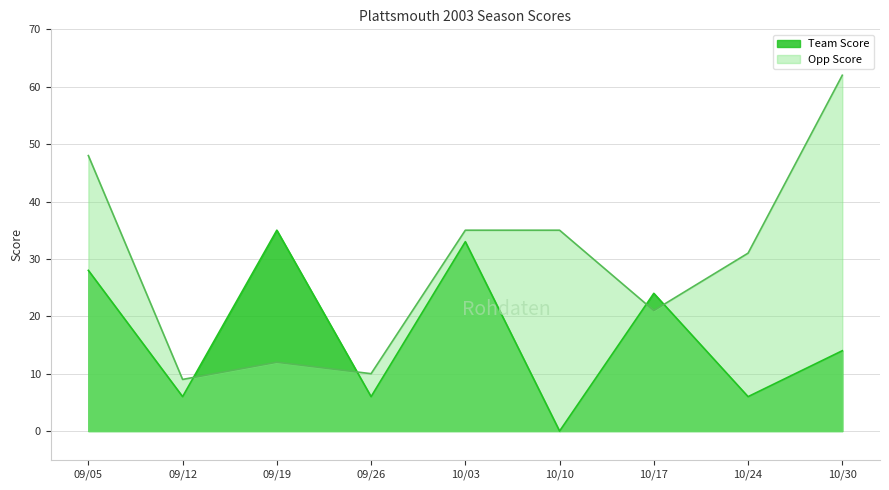

What is the value of the Team Score point at the 2nd from the left?

6